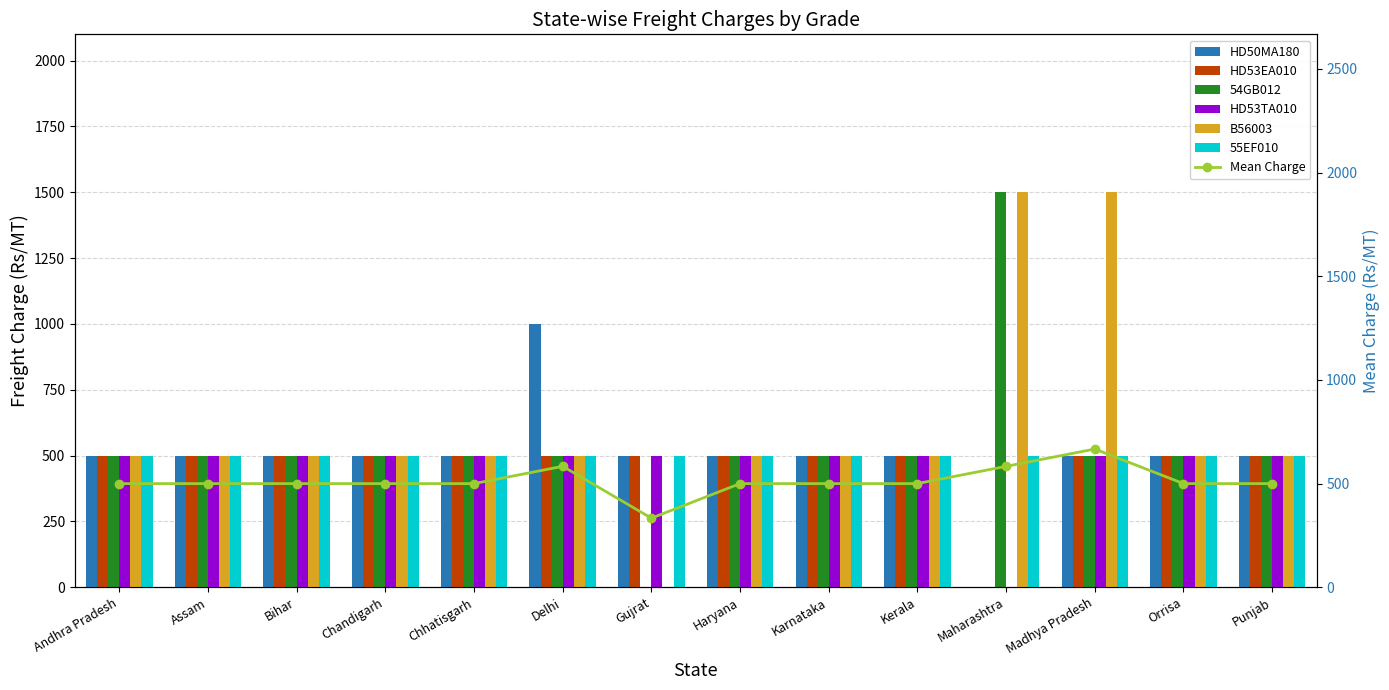

What is the label of the 2nd bar from the left?

Assam